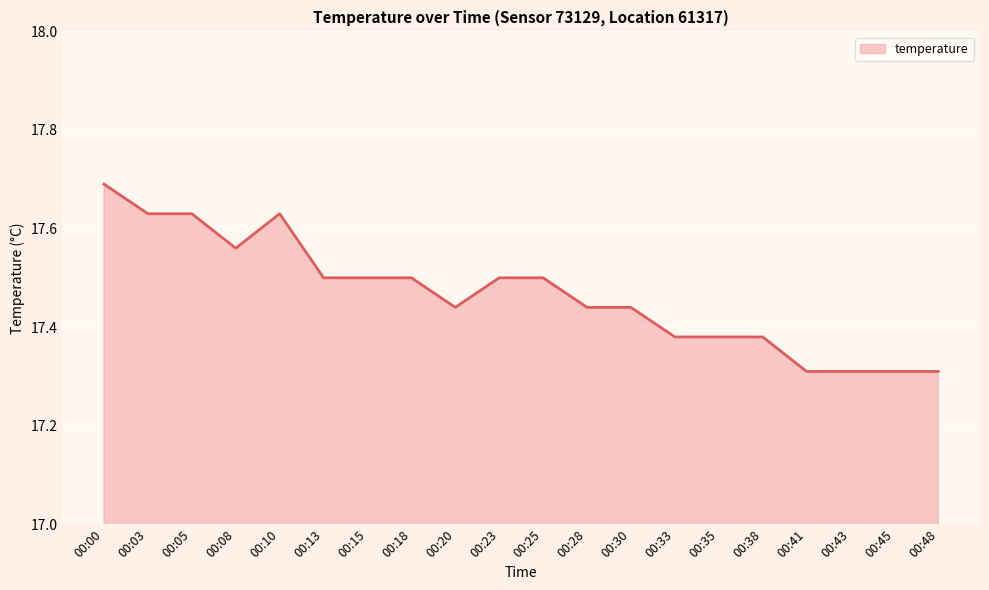

Which category has the highest value across all series?

00:00